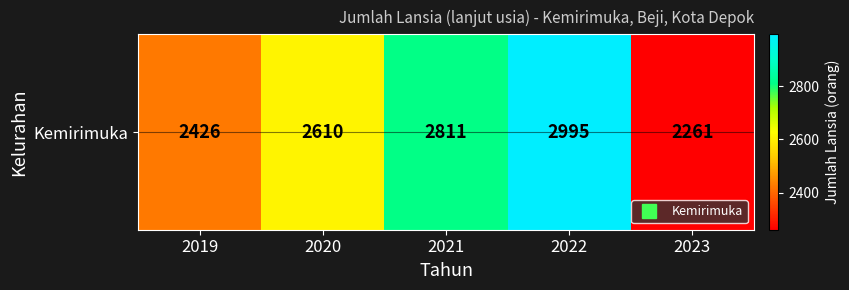

What is the change in value from 2019 to 2022?

+569